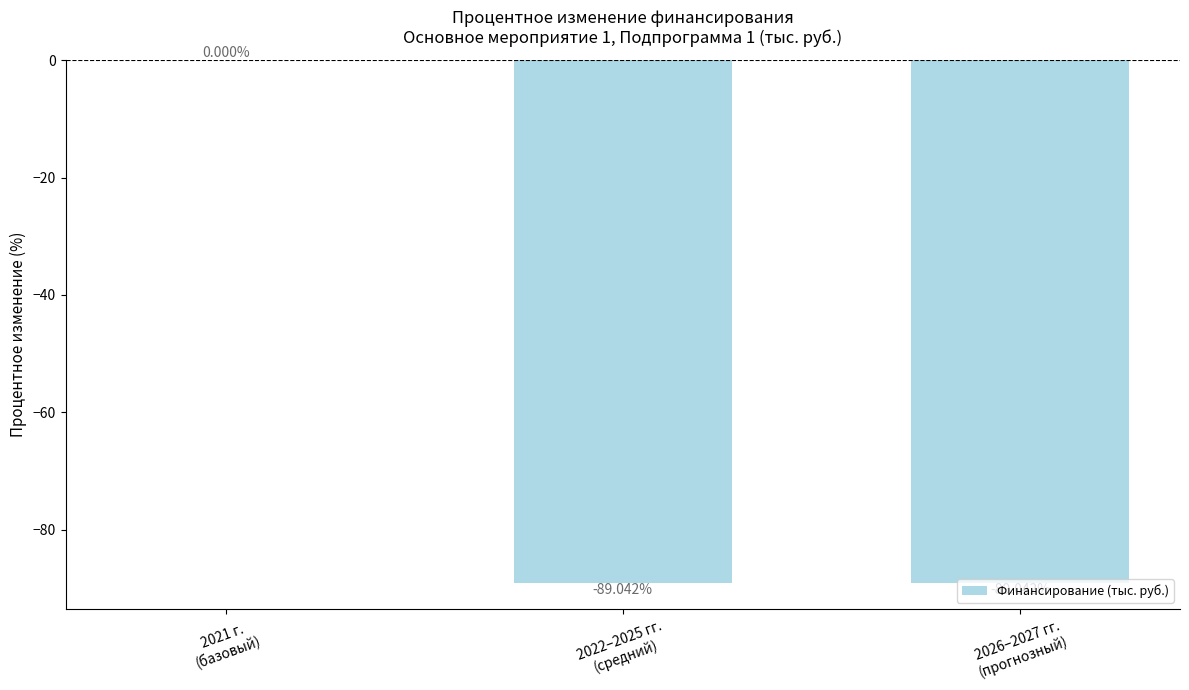

How many data points are above -89?

1